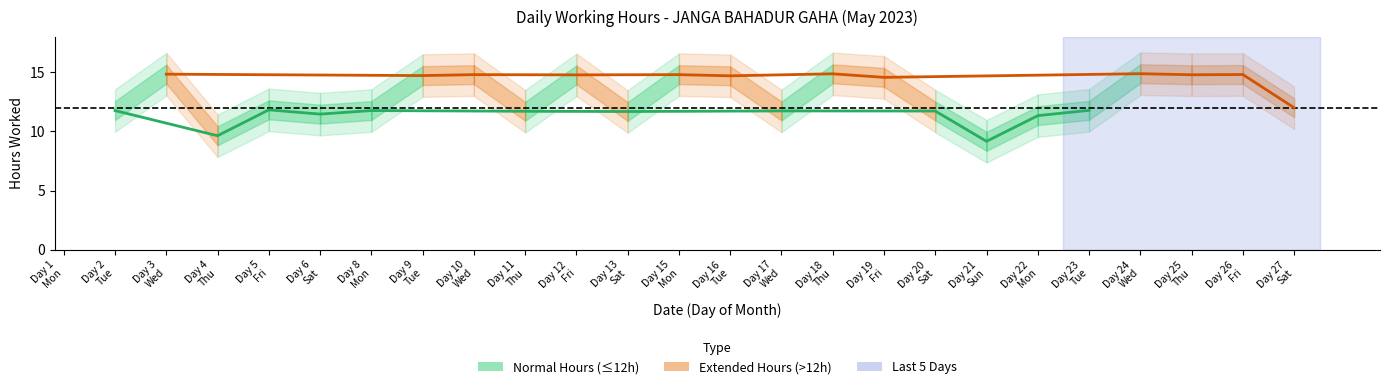

How many data points does each series have?

12